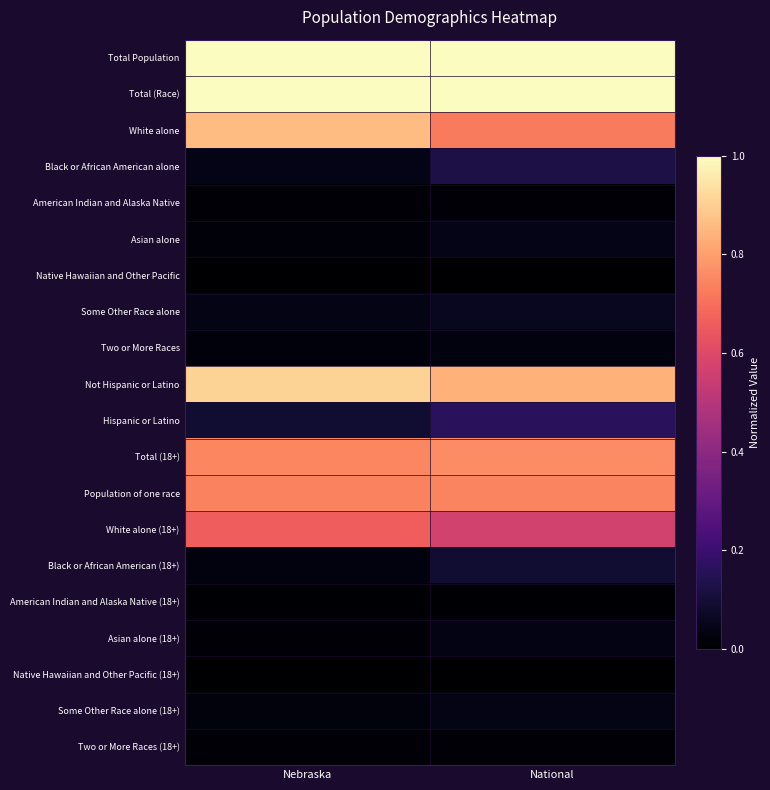

At how many categories does at least one series exceed 0?

2